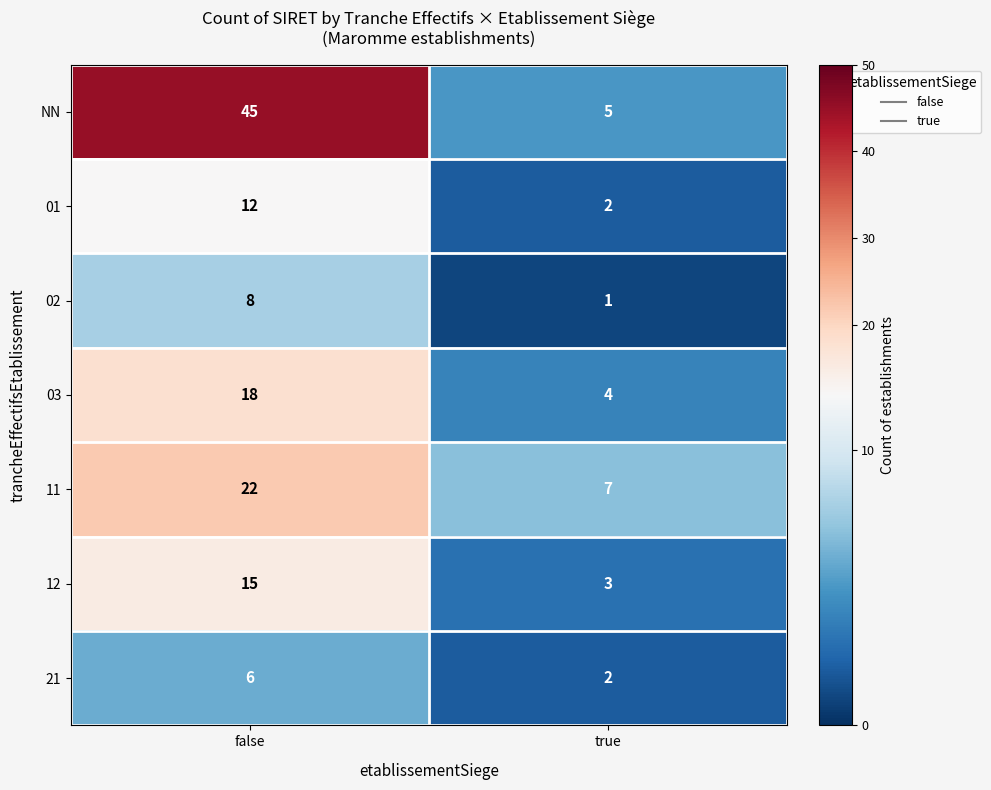

The 02 series shows 0 at true. True or false?

False